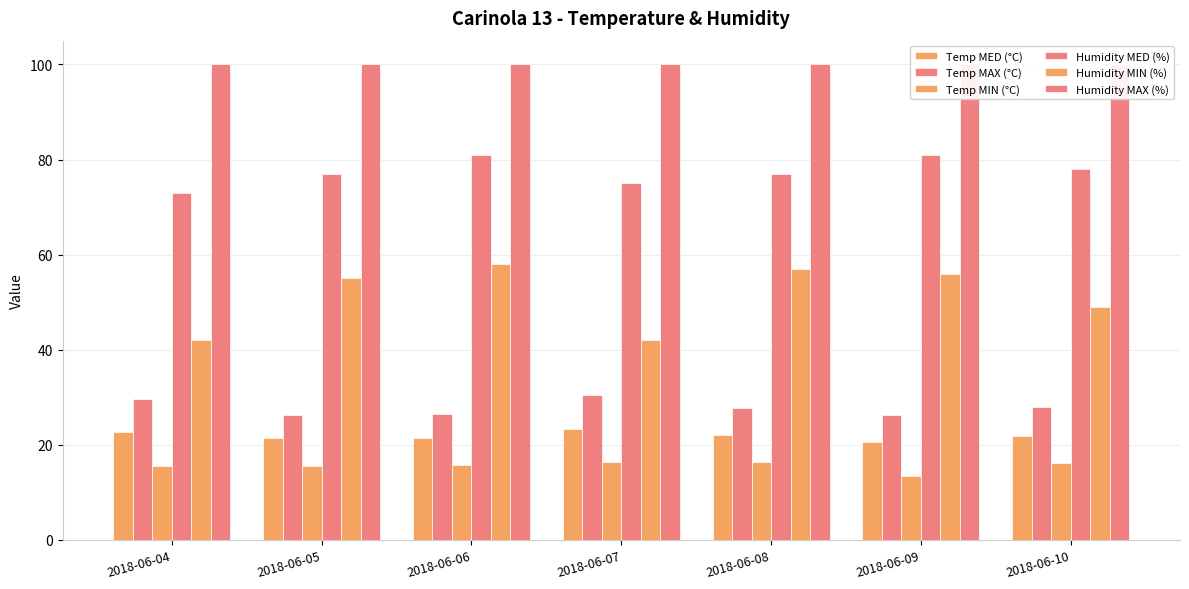

Reading right to left, what are all the values shown in this chart?

Temp MED (°C): 21.9	20.6	22.1	23.4	21.5	21.5	22.7
Temp MAX (°C): 27.9	26.3	27.8	30.5	26.5	26.2	29.6
Temp MIN (°C): 16.1	13.5	16.4	16.4	15.8	15.5	15.6
Humidity MED (%): 78.0	81.0	77.0	75.0	81.0	77.0	73.0
Humidity MIN (%): 49.0	56.0	57.0	42.0	58.0	55.0	42.0
Humidity MAX (%): 100.0	100.0	100.0	100.0	100.0	100.0	100.0